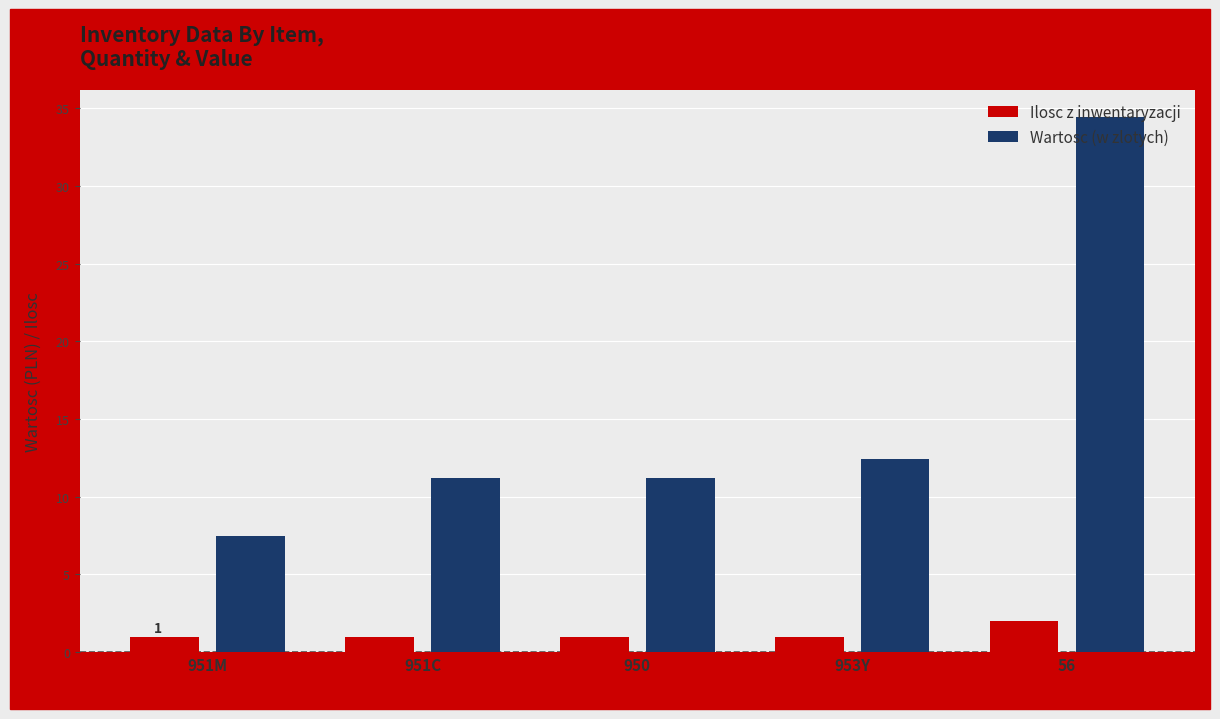

Which series has the largest total across all categories?

Wartosc (w zlotych)